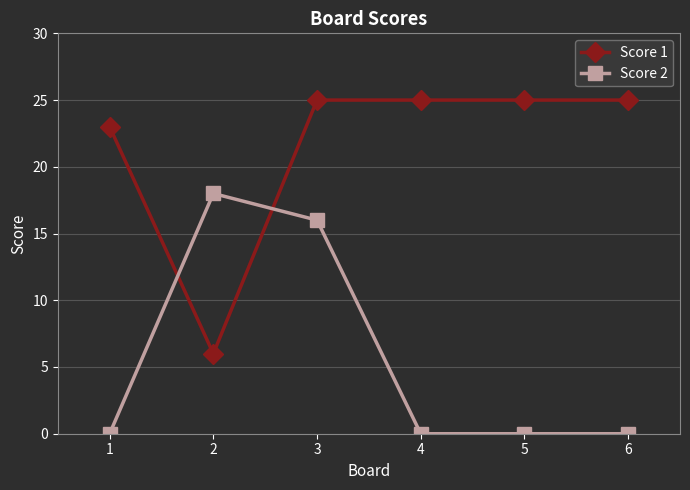

Count the number of categories in the chart.

6